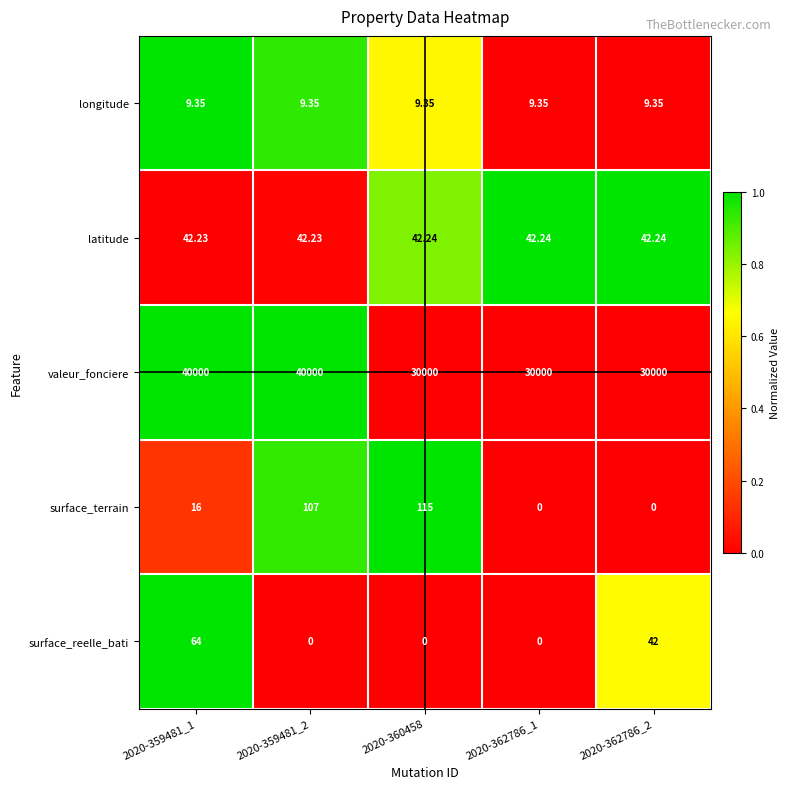

Which series has the largest range (max minus min)?

valeur_fonciere